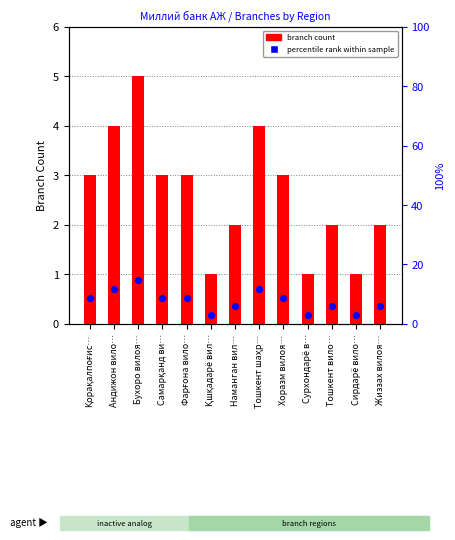

Is the value of percentile rank within sample at Тошкент вило… greater than the value of branch count at Қшқадарё вил…?

Yes